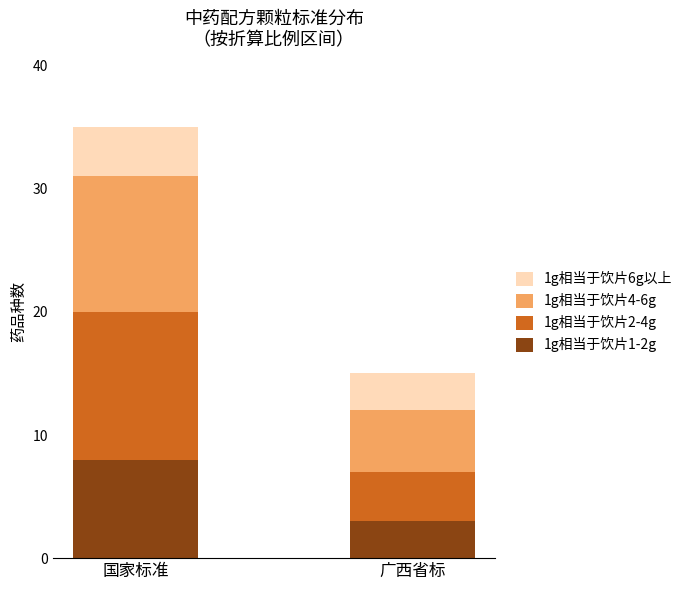

The value of 1g相当于饮片1-2g at 国家标准 is 8. True or false?

True